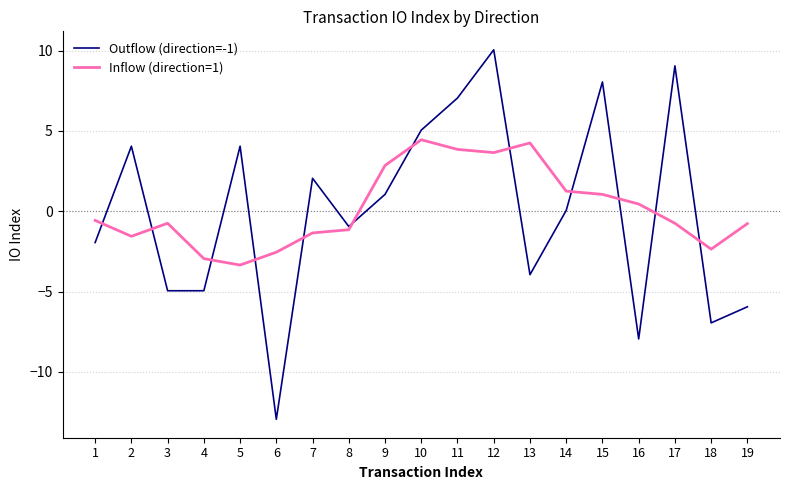

The Outflow (direction=-1) series shows 8.1 at 15. True or false?

True